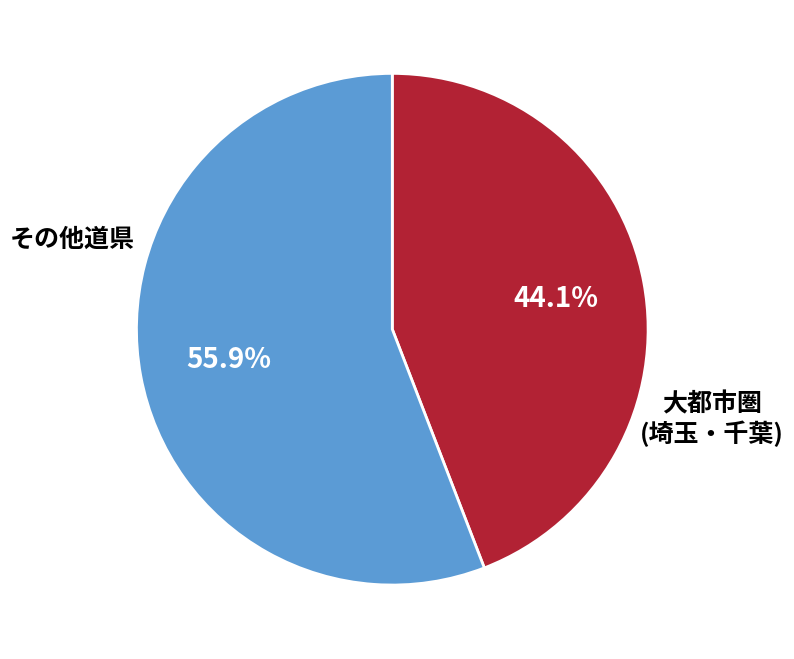

Is there any slice that represents more than half of the pie?

Yes